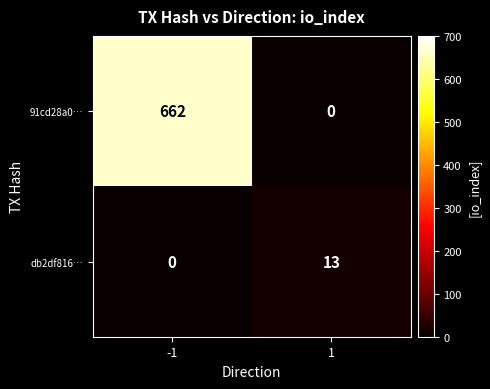

Rank the series by their average value, from lowest to highest.

db2df816…, 91cd28a0…